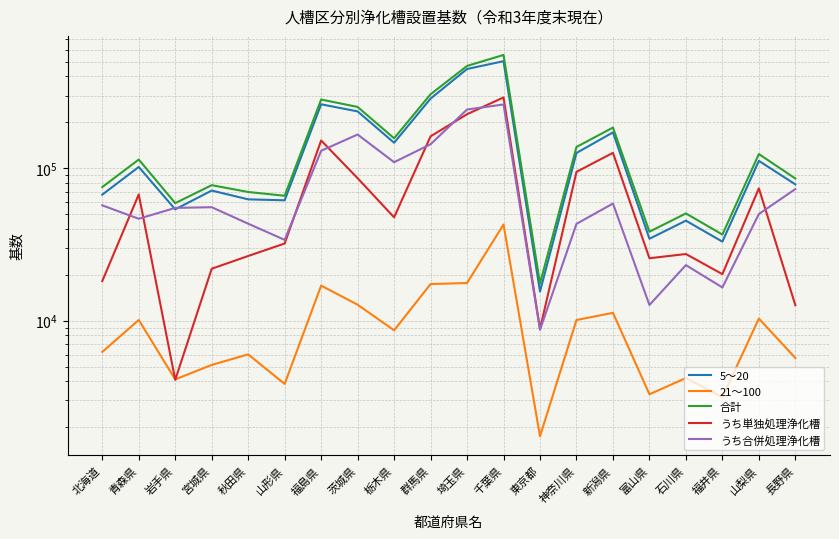

Which series has the widest spread of values?

合計